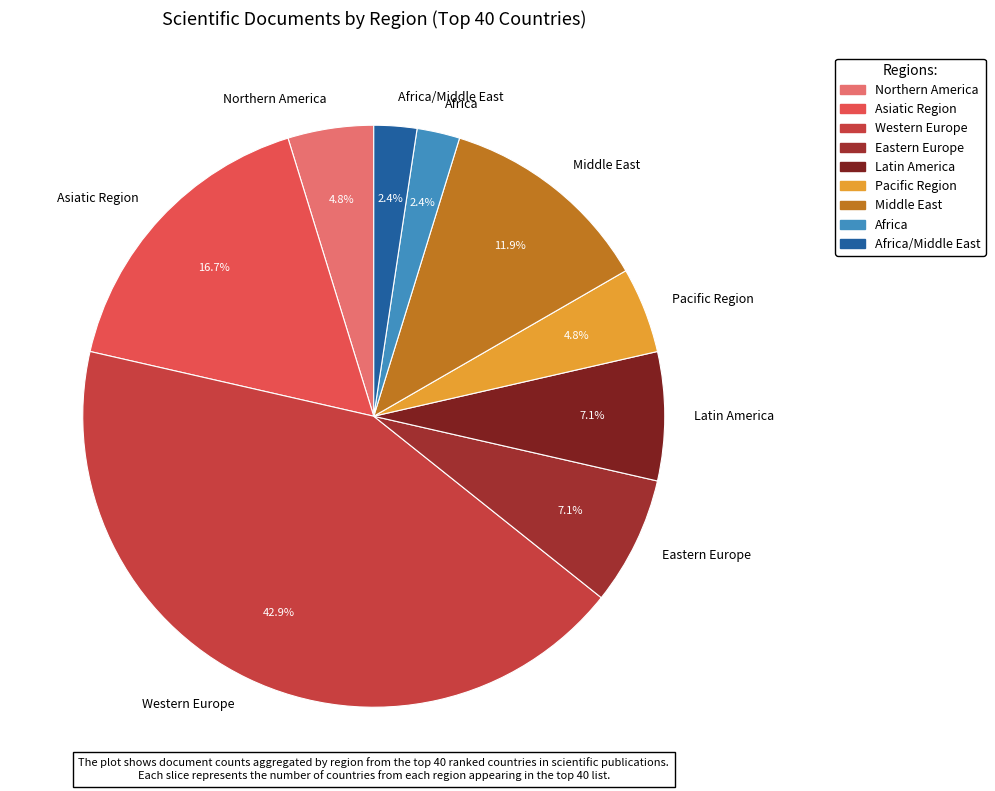

True or false: Latin America accounts for 7% of the total.

True